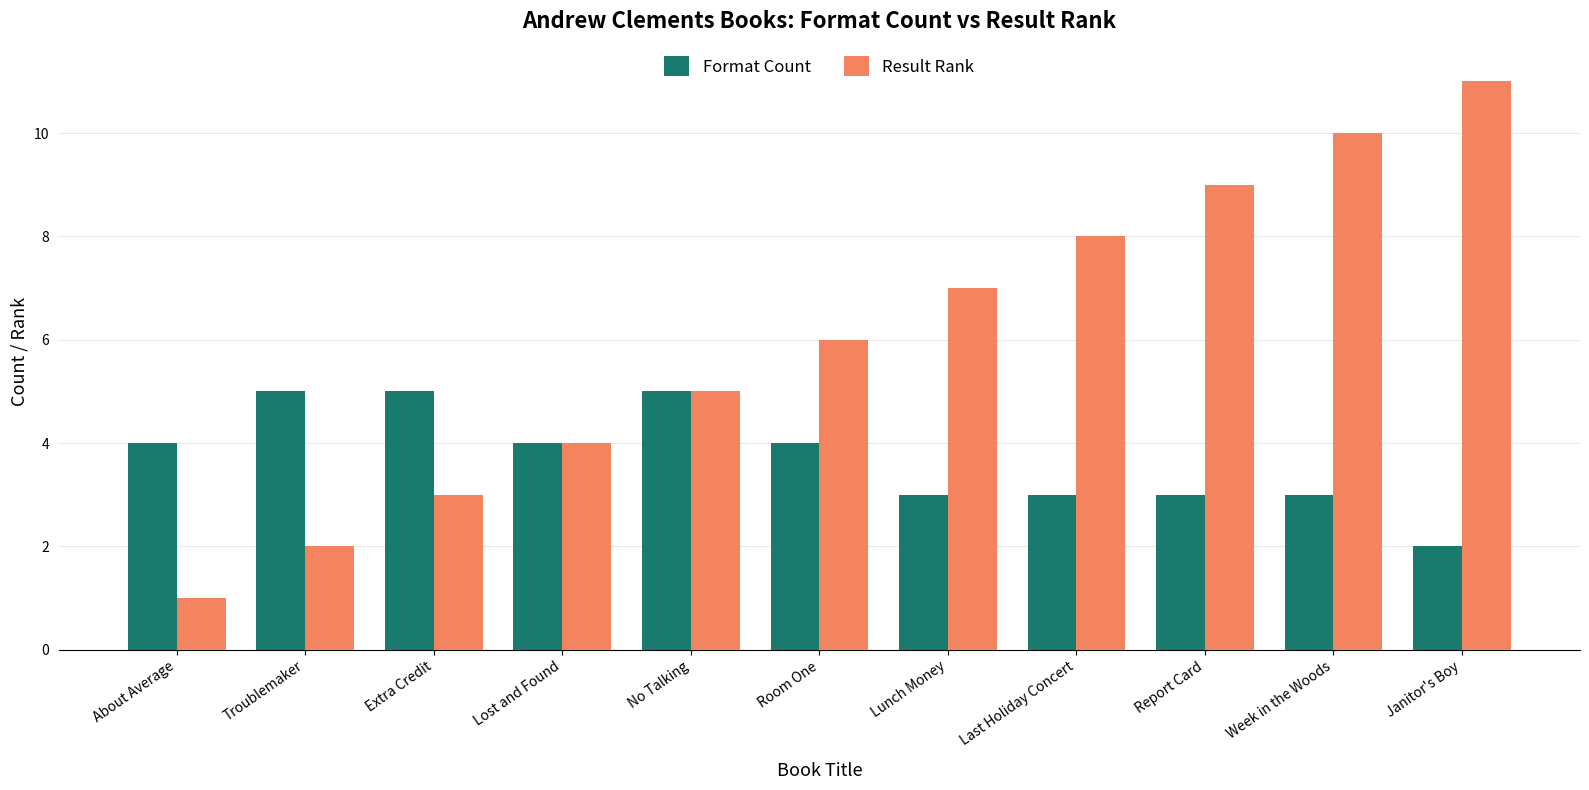

How many groups of bars are there?

11